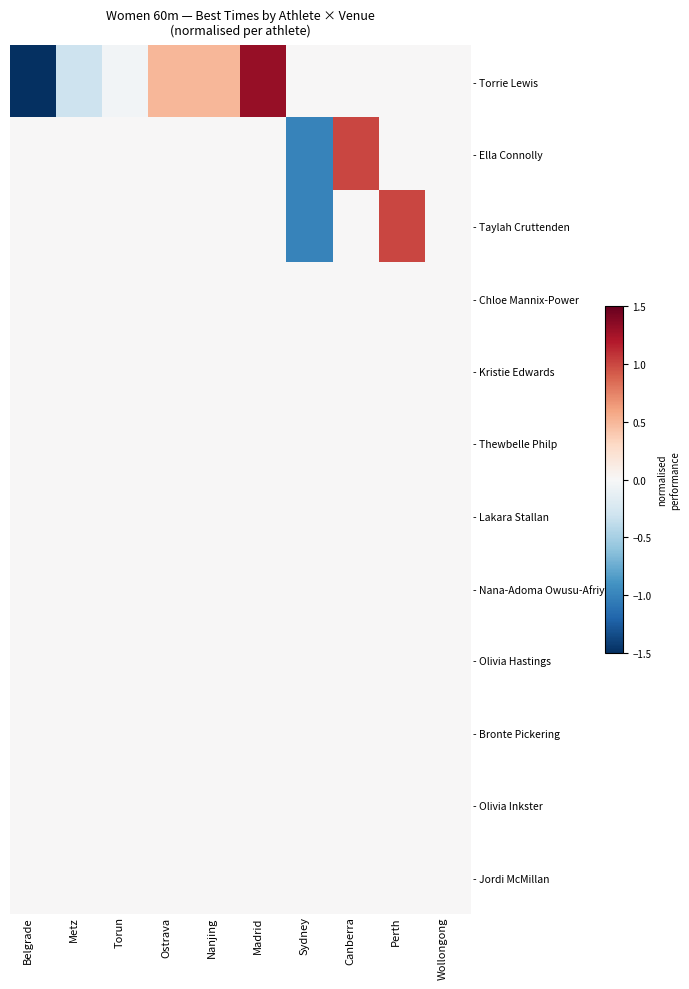

Reading right to left, transcribe all the data shown in this chart.

- Torrie Lewis: Wollongong=0.0	Perth=0.0	Canberra=0.0	Sydney=0.0	Madrid=1.3	Nanjing=0.5	Ostrava=0.5	Torun=-0.0	Metz=-0.3	Belgrade=-1.9
- Ella Connolly: Wollongong=0.0	Perth=0.0	Canberra=1.0	Sydney=-1.0	Madrid=0.0	Nanjing=0.0	Ostrava=0.0	Torun=0.0	Metz=0.0	Belgrade=0.0
- Taylah Cruttenden: Wollongong=0.0	Perth=1.0	Canberra=0.0	Sydney=-1.0	Madrid=0.0	Nanjing=0.0	Ostrava=0.0	Torun=0.0	Metz=0.0	Belgrade=0.0
- Chloe Mannix-Power: Wollongong=0.0	Perth=0.0	Canberra=0.0	Sydney=0.0	Madrid=0.0	Nanjing=0.0	Ostrava=0.0	Torun=0.0	Metz=0.0	Belgrade=0.0
- Kristie Edwards: Wollongong=0.0	Perth=0.0	Canberra=0.0	Sydney=0.0	Madrid=0.0	Nanjing=0.0	Ostrava=0.0	Torun=0.0	Metz=0.0	Belgrade=0.0
- Thewbelle Philp: Wollongong=0.0	Perth=0.0	Canberra=0.0	Sydney=0.0	Madrid=0.0	Nanjing=0.0	Ostrava=0.0	Torun=0.0	Metz=0.0	Belgrade=0.0
- Lakara Stallan: Wollongong=0.0	Perth=0.0	Canberra=0.0	Sydney=0.0	Madrid=0.0	Nanjing=0.0	Ostrava=0.0	Torun=0.0	Metz=0.0	Belgrade=0.0
- Nana-Adoma Owusu-Afriyie: Wollongong=0.0	Perth=0.0	Canberra=0.0	Sydney=0.0	Madrid=0.0	Nanjing=0.0	Ostrava=0.0	Torun=0.0	Metz=0.0	Belgrade=0.0
- Olivia Hastings: Wollongong=0.0	Perth=0.0	Canberra=0.0	Sydney=0.0	Madrid=0.0	Nanjing=0.0	Ostrava=0.0	Torun=0.0	Metz=0.0	Belgrade=0.0
- Bronte Pickering: Wollongong=0.0	Perth=0.0	Canberra=0.0	Sydney=0.0	Madrid=0.0	Nanjing=0.0	Ostrava=0.0	Torun=0.0	Metz=0.0	Belgrade=0.0
- Olivia Inkster: Wollongong=0.0	Perth=0.0	Canberra=0.0	Sydney=0.0	Madrid=0.0	Nanjing=0.0	Ostrava=0.0	Torun=0.0	Metz=0.0	Belgrade=0.0
- Jordi McMillan: Wollongong=0.0	Perth=0.0	Canberra=0.0	Sydney=0.0	Madrid=0.0	Nanjing=0.0	Ostrava=0.0	Torun=0.0	Metz=0.0	Belgrade=0.0